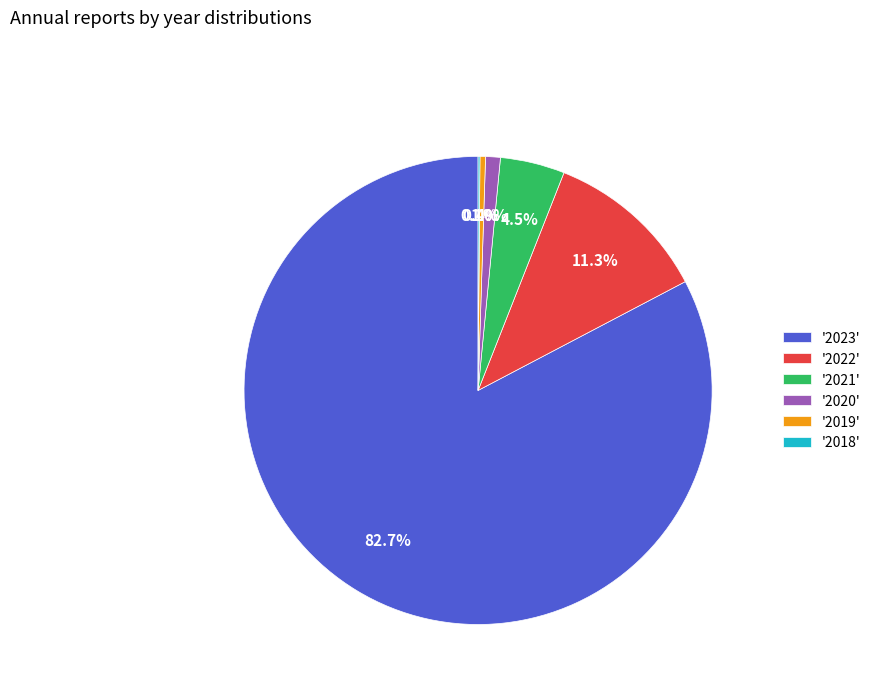

Which slice represents more than half of the pie?

'2023'